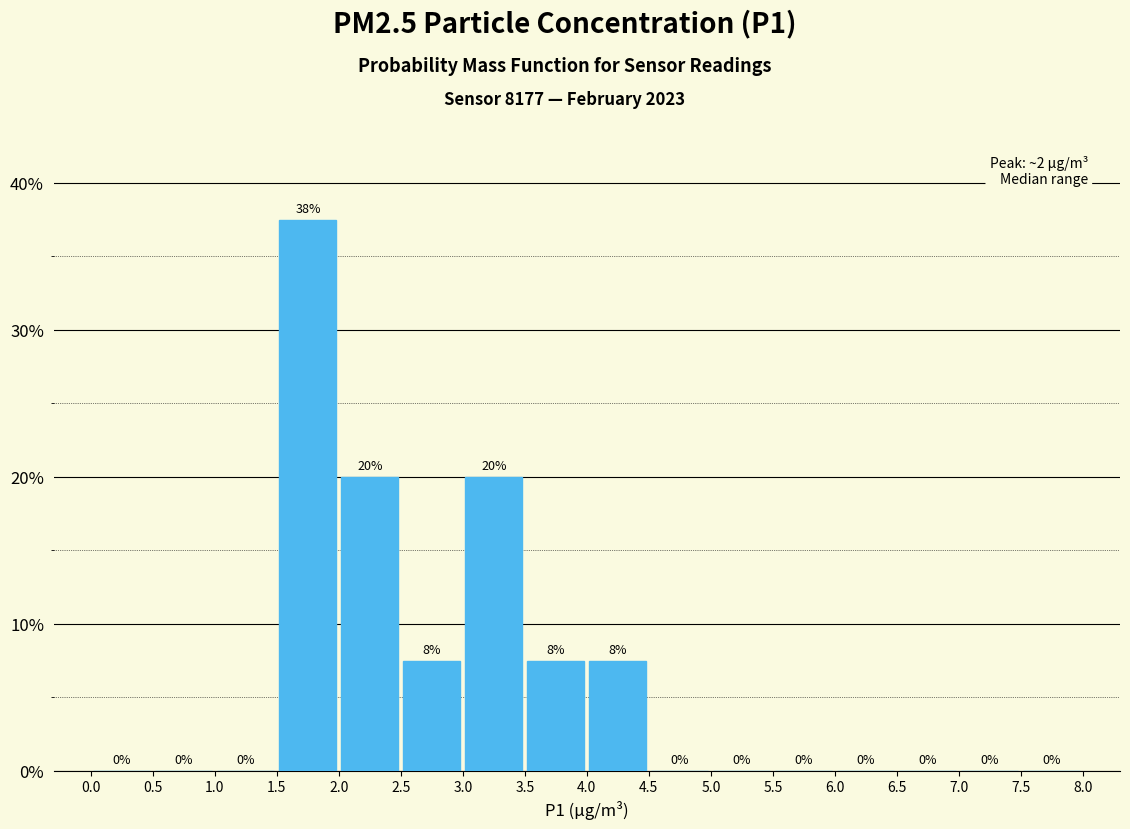

Which range on the x-axis has the tallest bar?

1.5 to 2.0